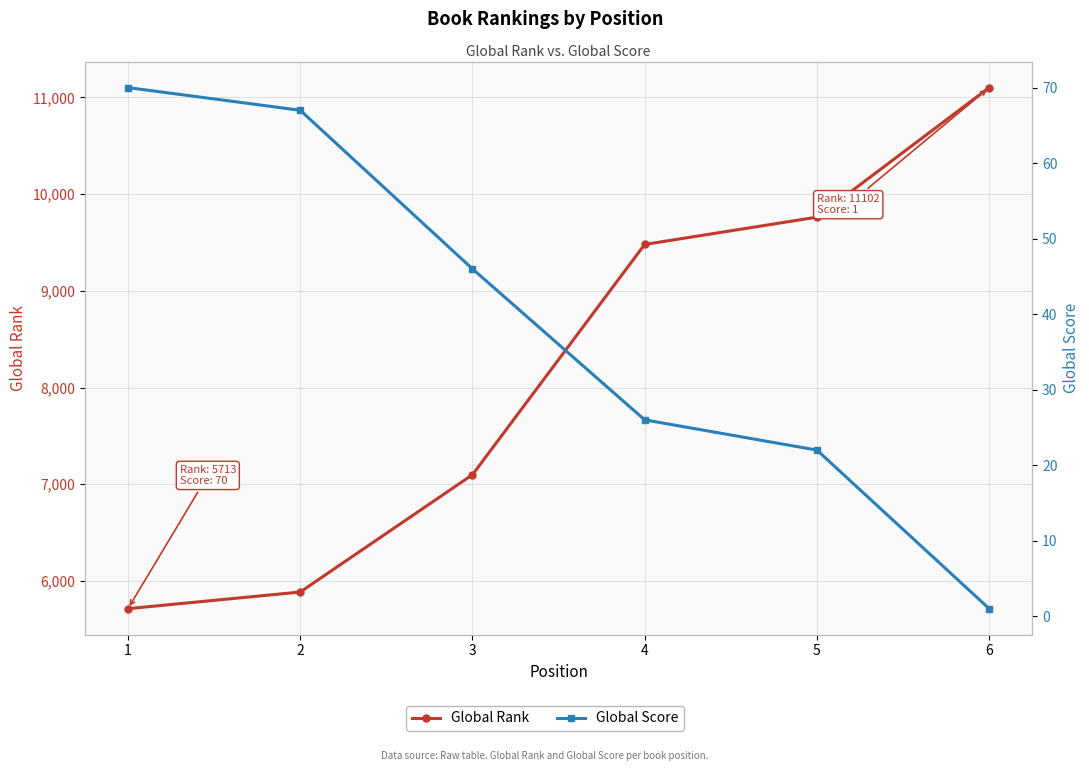

What is the average value of the Global Rank series?

8173